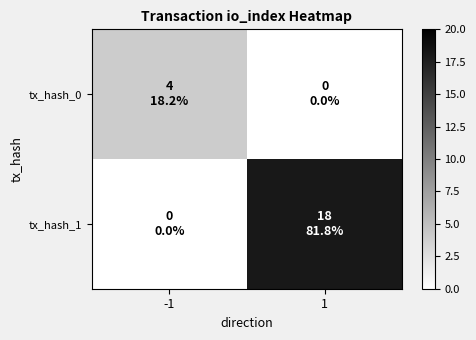

Reading left to right, what are all the values shown in this chart?

tx_hash_0: -1=4	1=0
tx_hash_1: -1=0	1=18